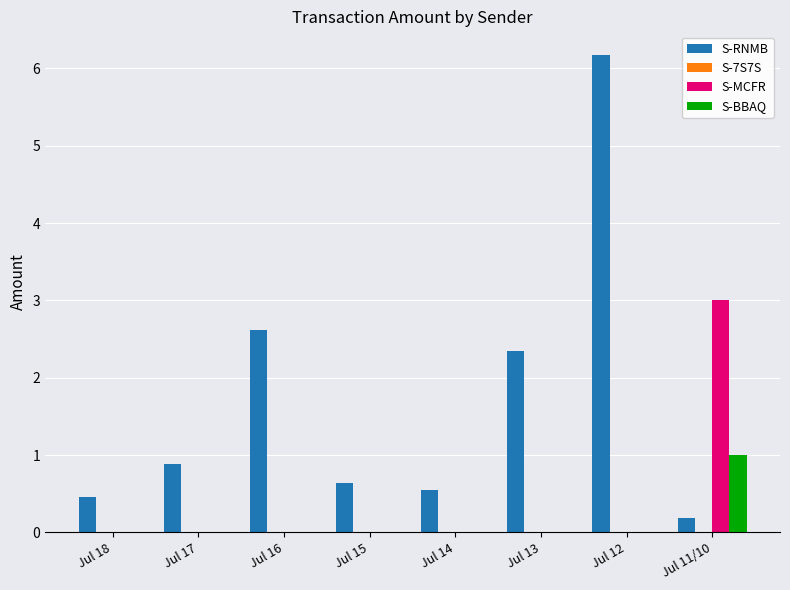

The S-BBAQ series shows 0.6 at Jul 12. True or false?

False